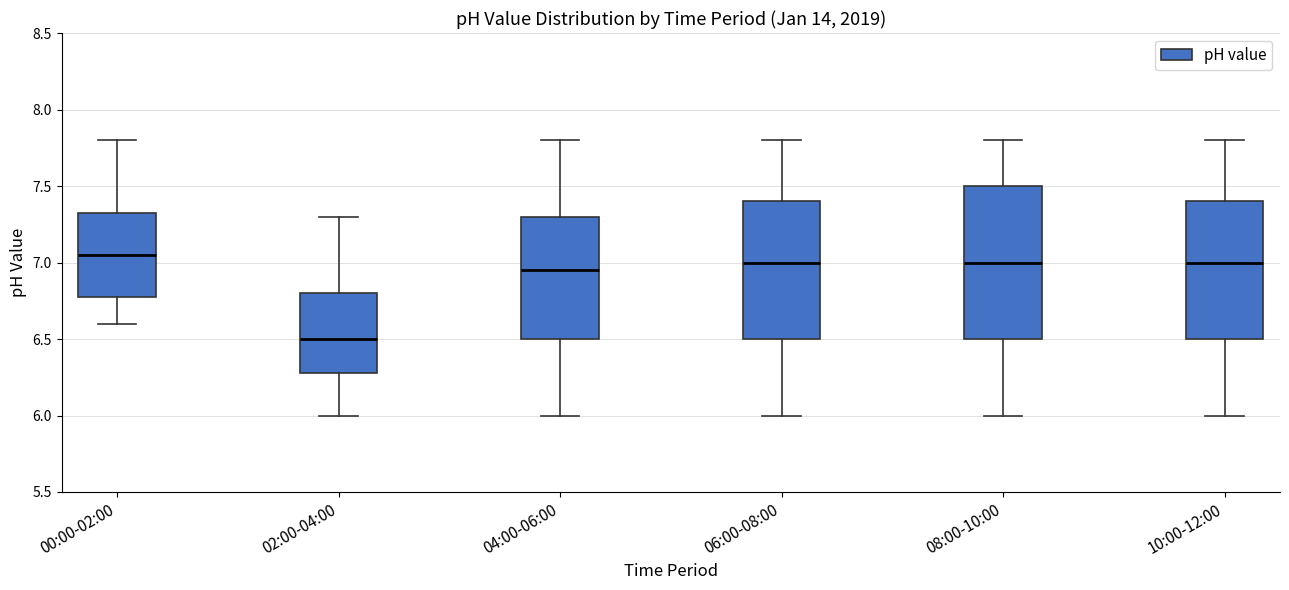

Reading left to right, read every box against the y-axis: the position of its median line, the range the box covers, and the ends of its whiskers. The values are not printed on the chart, so give them approximately, as read against the axis.

00:00-02:00: median 7.05, box 6.80 to 7.35, whiskers 6.60 to 7.80
02:00-04:00: median 6.50, box 6.30 to 6.80, whiskers 6.00 to 7.30
04:00-06:00: median 6.95, box 6.50 to 7.30, whiskers 6.00 to 7.80
06:00-08:00: median 7.00, box 6.50 to 7.40, whiskers 6.00 to 7.80
08:00-10:00: median 7.00, box 6.50 to 7.50, whiskers 6.00 to 7.80
10:00-12:00: median 7.00, box 6.50 to 7.40, whiskers 6.00 to 7.80